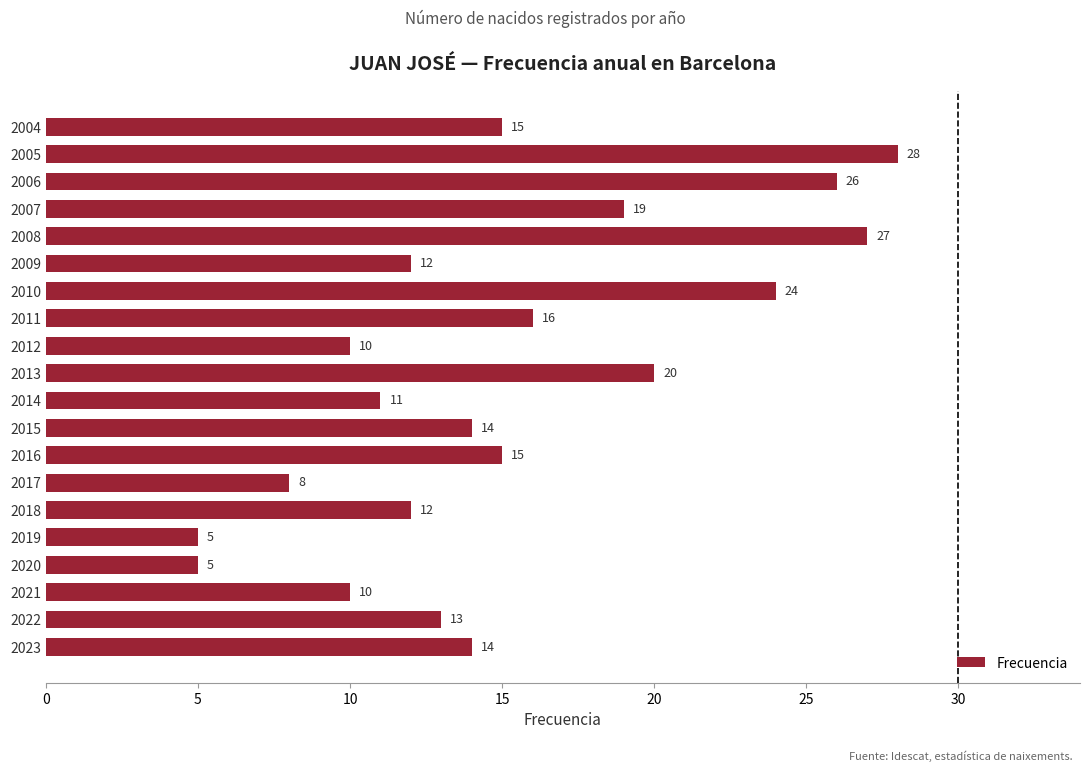

What is the greatest value displayed?

28